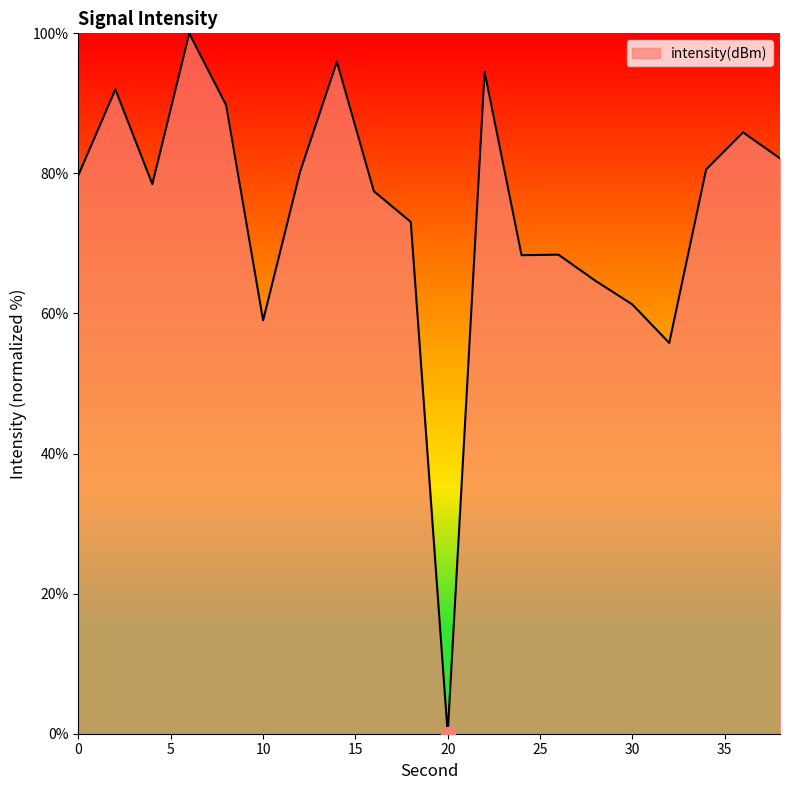

How many lines are shown in the chart?

1